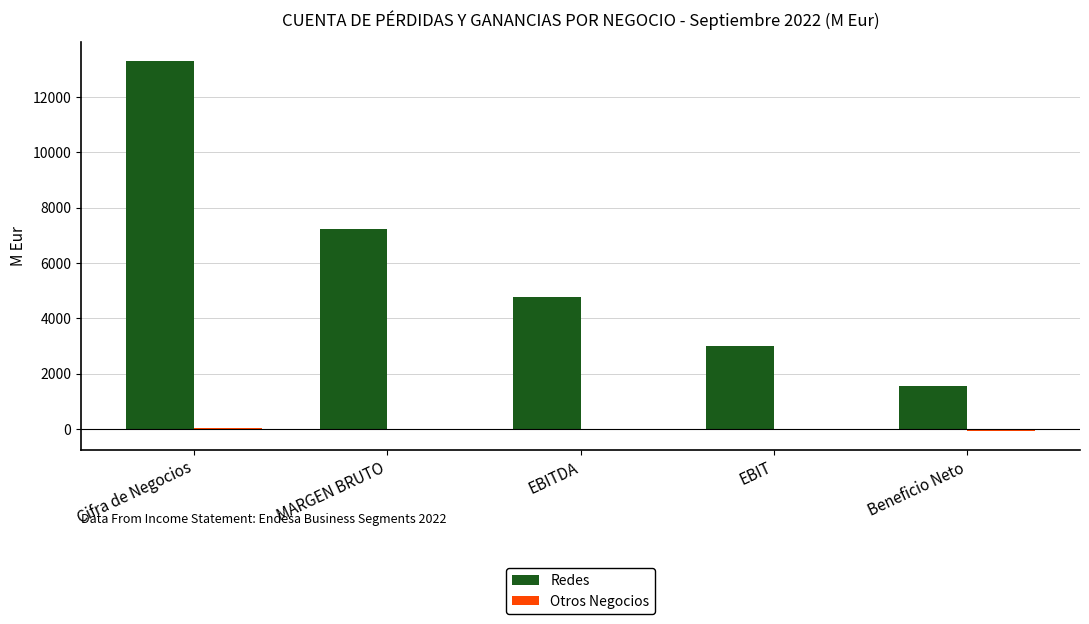

What is the average value of the Redes series?

5977.6